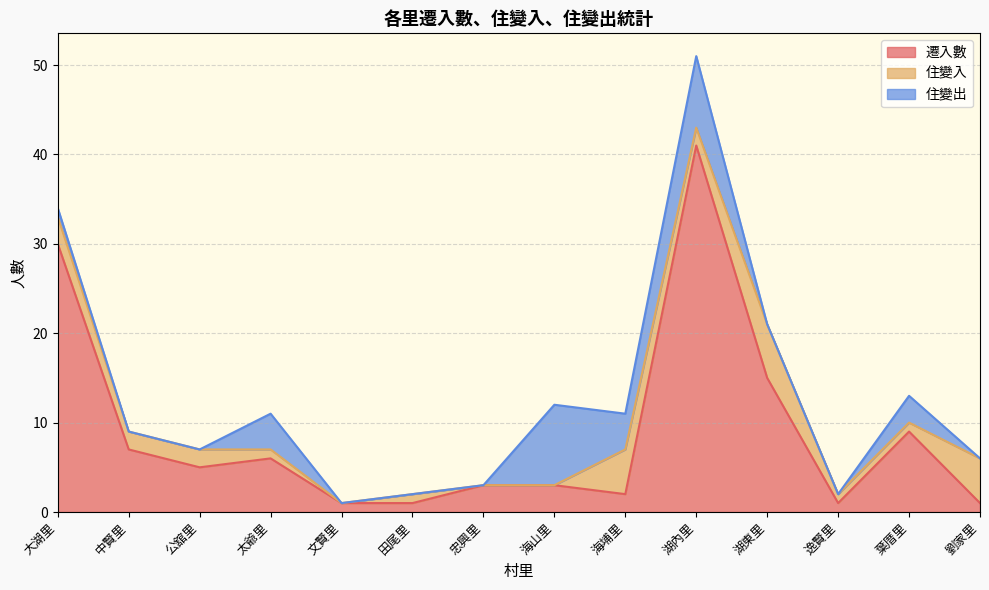

What is the average value of the 遷入數 series?

9